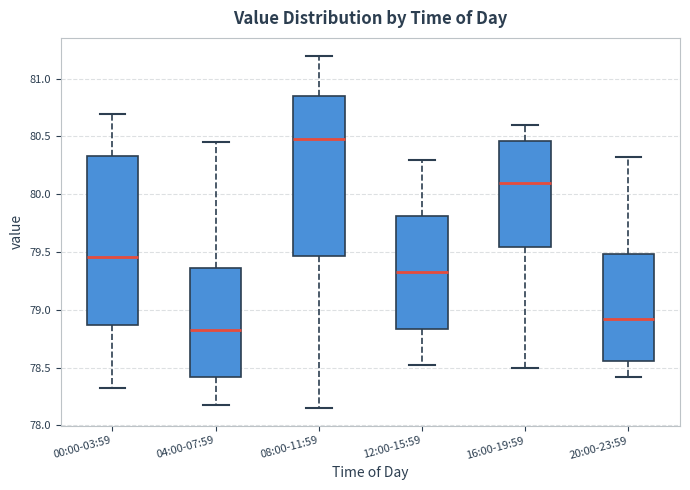

Reading left to right, transcribe this box plot: for each box, give where its median line is, the range the box spans, and where its two whiskers end, as read against the y-axis. The values are not printed on the chart, so give them approximately, as read against the axis.

00:00-03:59: median 79.45, box 78.85 to 80.35, whiskers 78.30 to 80.70
04:00-07:59: median 78.85, box 78.40 to 79.35, whiskers 78.20 to 80.45
08:00-11:59: median 80.50, box 79.45 to 80.85, whiskers 78.15 to 81.20
12:00-15:59: median 79.35, box 78.85 to 79.80, whiskers 78.50 to 80.30
16:00-19:59: median 80.10, box 79.55 to 80.45, whiskers 78.50 to 80.60
20:00-23:59: median 78.90, box 78.55 to 79.50, whiskers 78.40 to 80.30